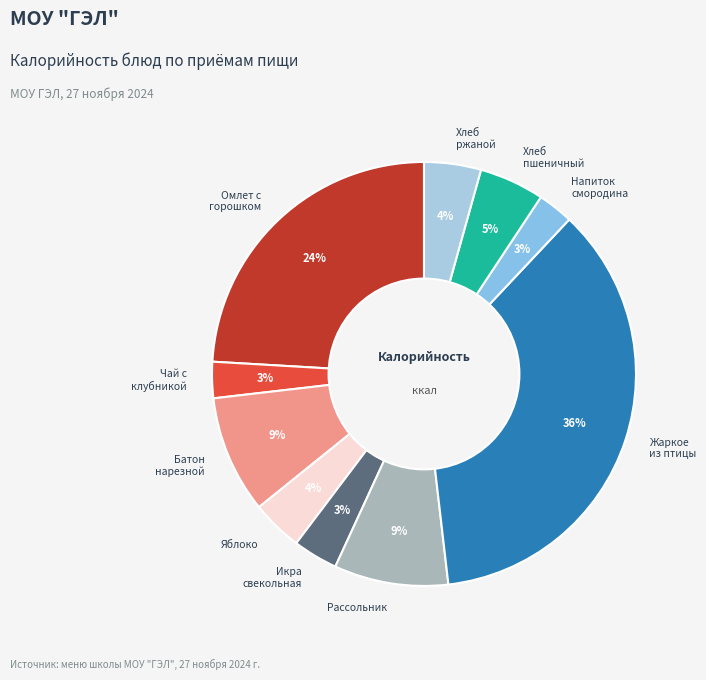

To the nearest percent, what is the average slice percentage?

10%